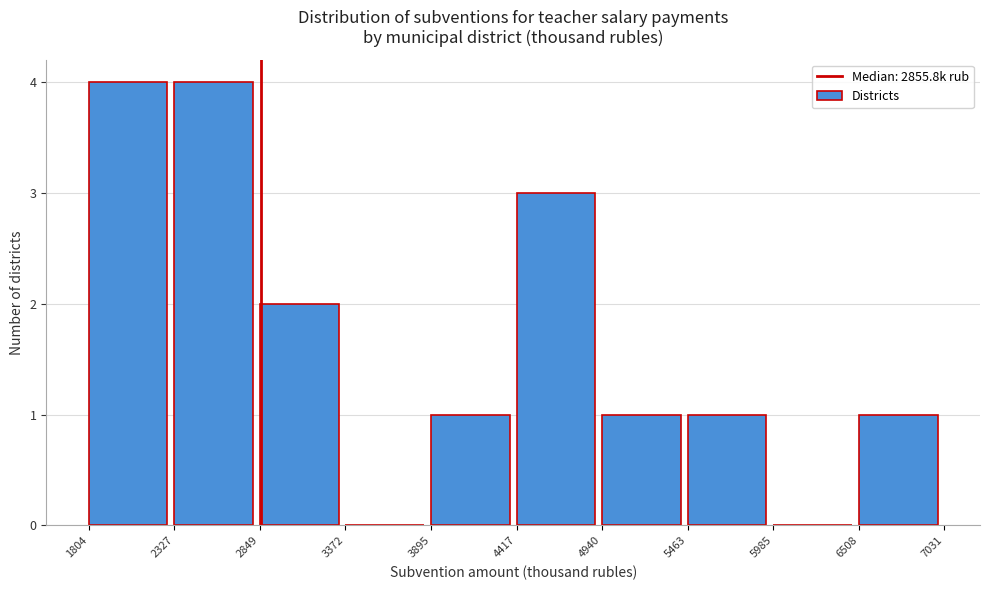

How tall is the bar that spans 2849 to 3372 on the x-axis? The values are not printed on the chart, so give them approximately, as read against the axis.

2